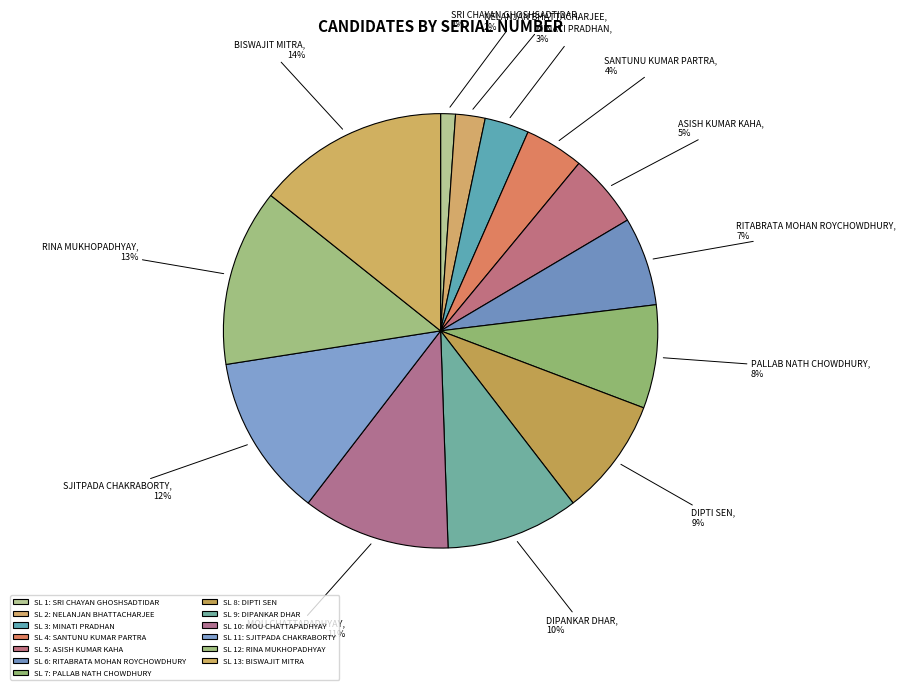

To the nearest percent, what is the average slice percentage?

8%